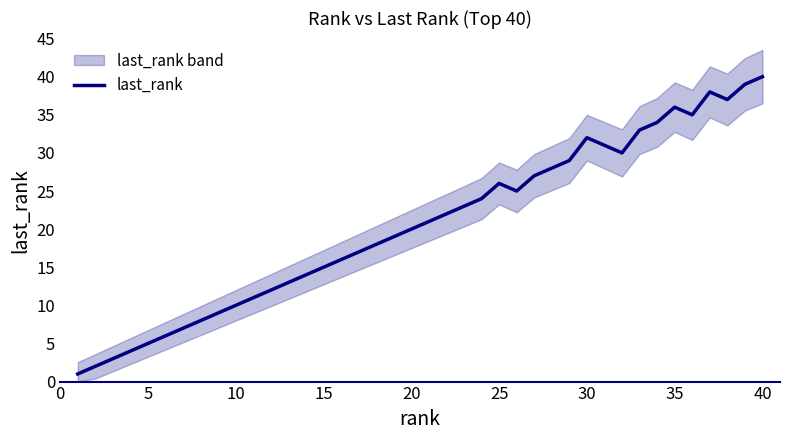

Count the number of categories in the chart.

40